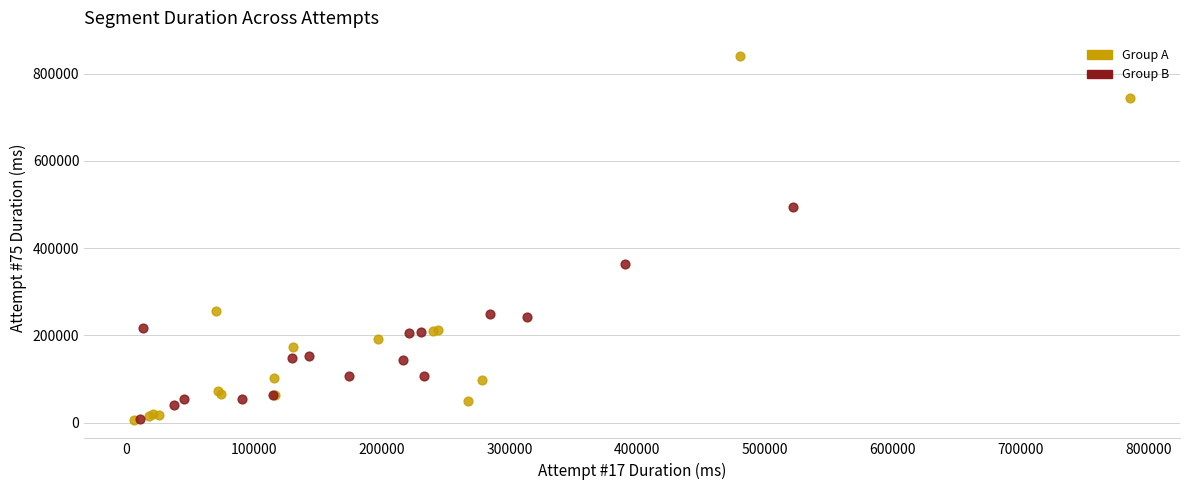

Which series has the widest spread of Y values?

Group A